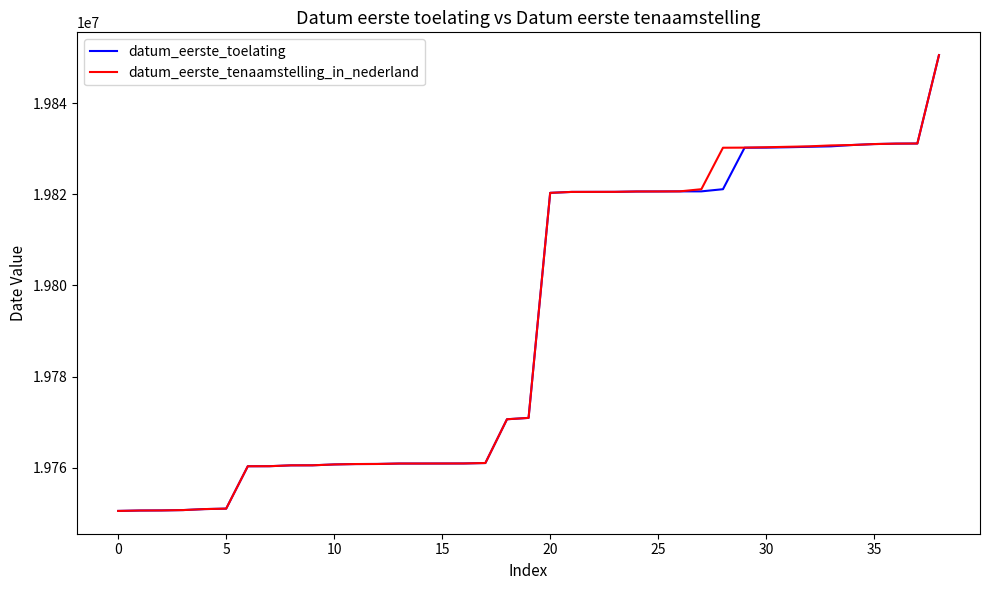

What is the smallest value displayed?

19750515